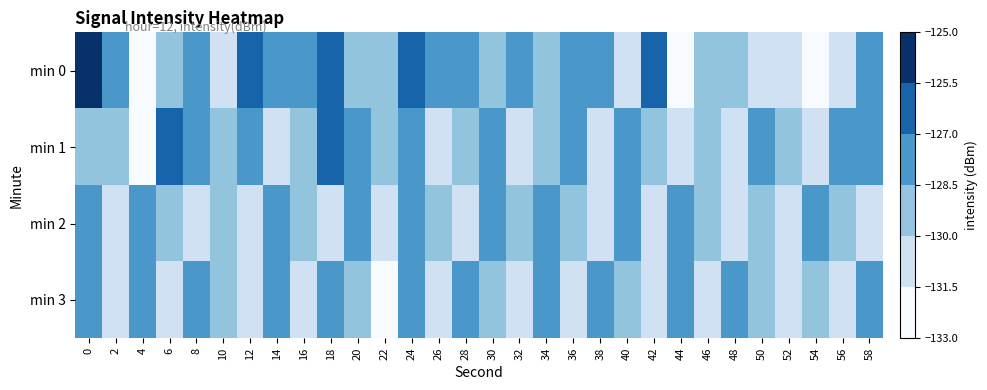

What is the total value across all series at 2?

-517.8